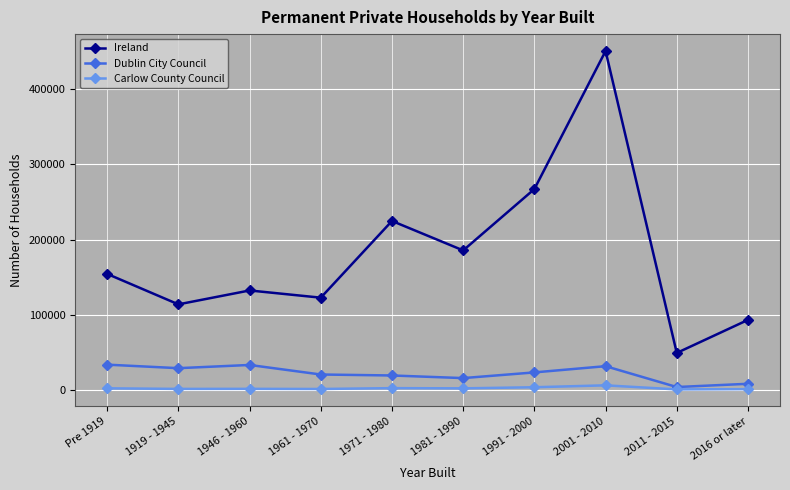

How many values in the Carlow County Council series are below 2049?

5